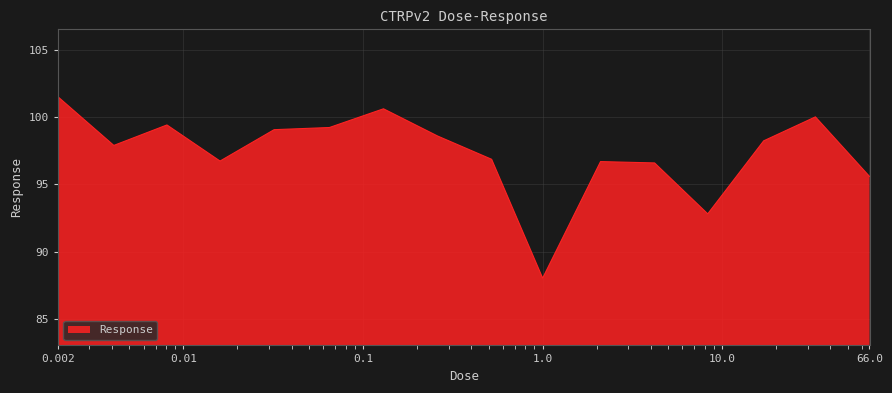

What is the difference between the maximum and minimum values?

13.5